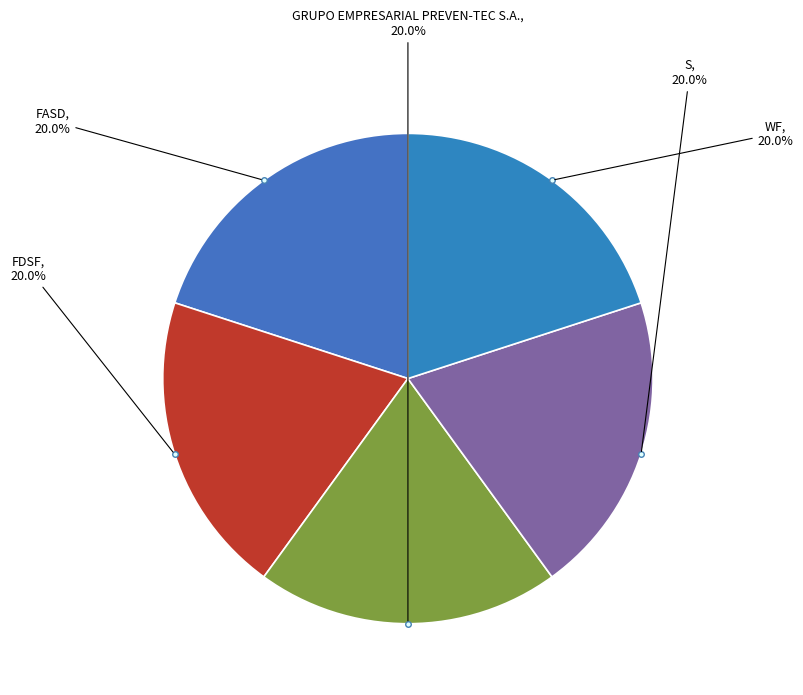

Does S account for over 50% of the chart?

No